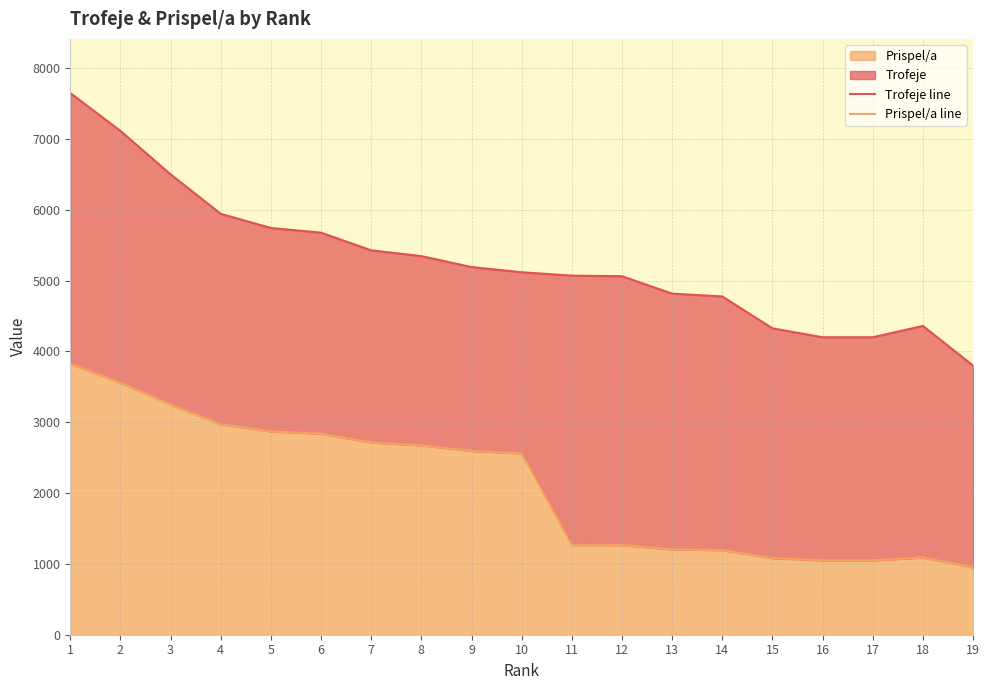

How many values in the Prispel/a line series exceed 2559?

9